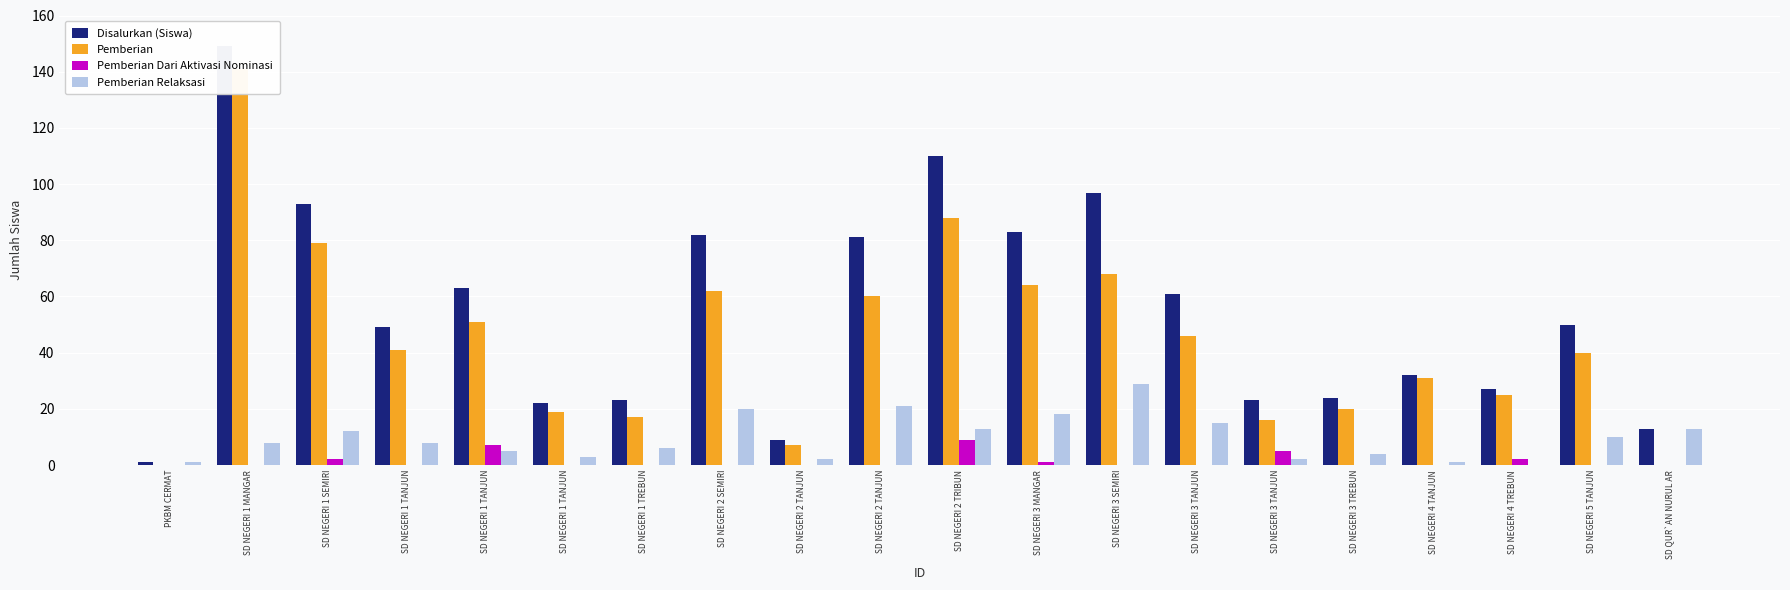

What are all the series names shown in the legend?

Disalurkan (Siswa), Pemberian, Pemberian Dari Aktivasi Nominasi, Pemberian Relaksasi